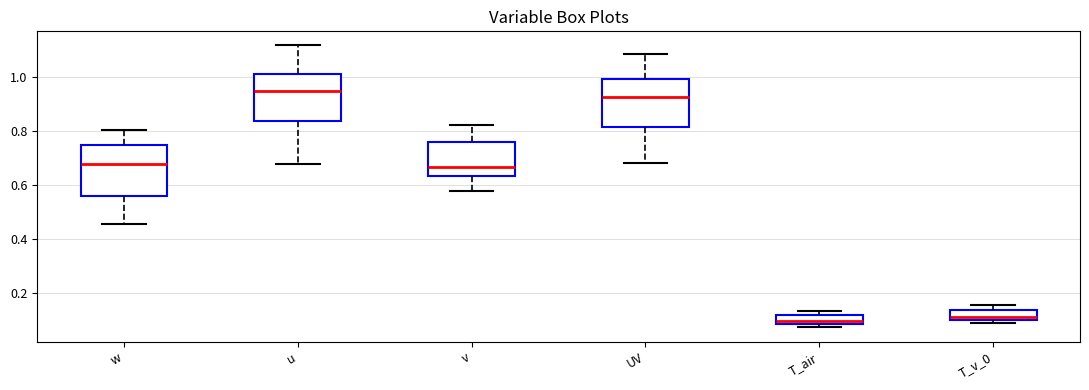

Which box has the highest median line?

u